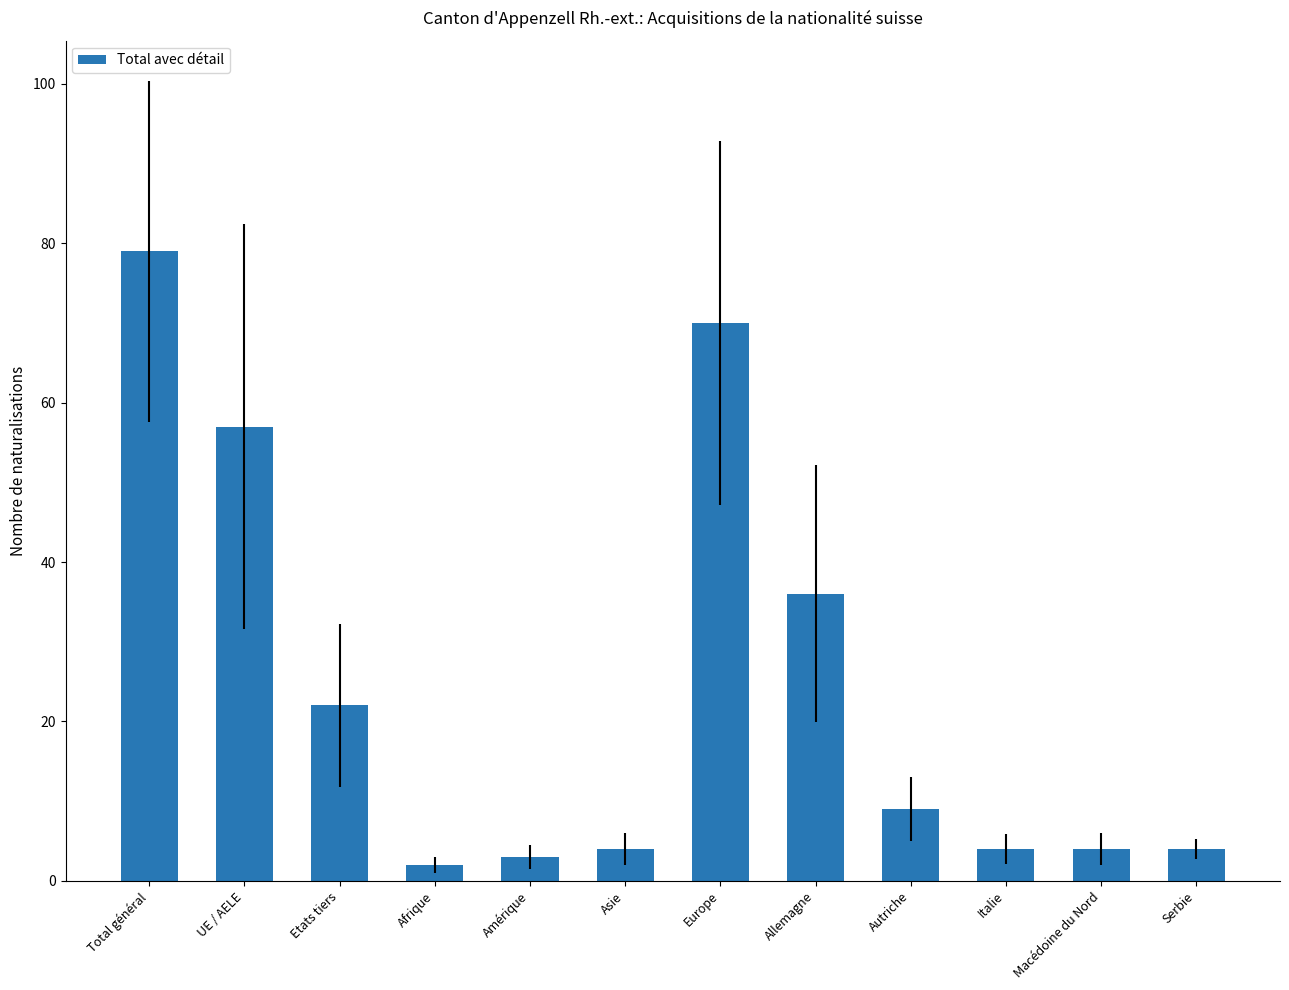

What is the value of the 11th bar from the left?

4